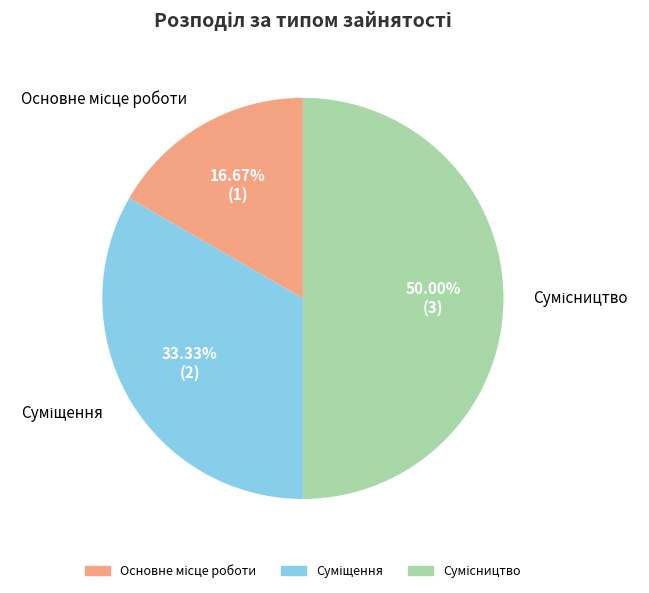

How many slices are in this pie chart?

3